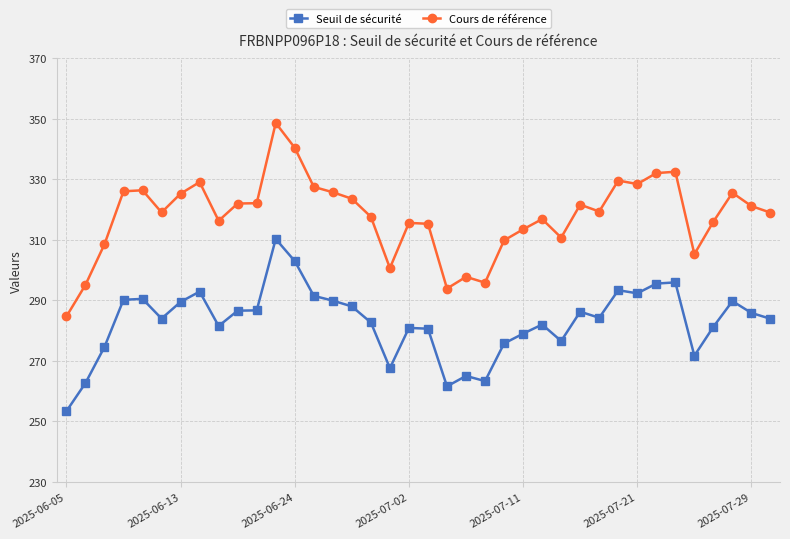

What is the value of the Seuil de sécurité point at the 38th from the left?

283.9